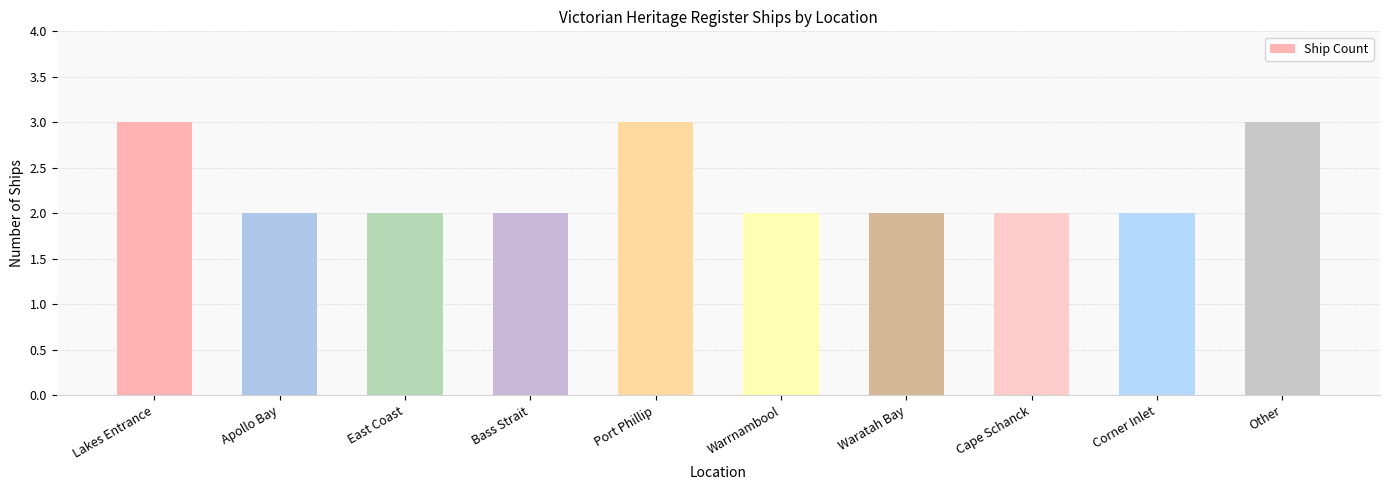

What is the ratio of the value at Lakes Entrance to the value at Warrnambool?

1.5